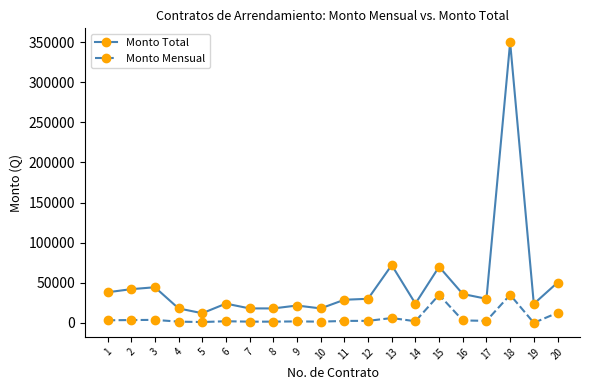

What is the approximate value of Monto Total at 3?

44400.0